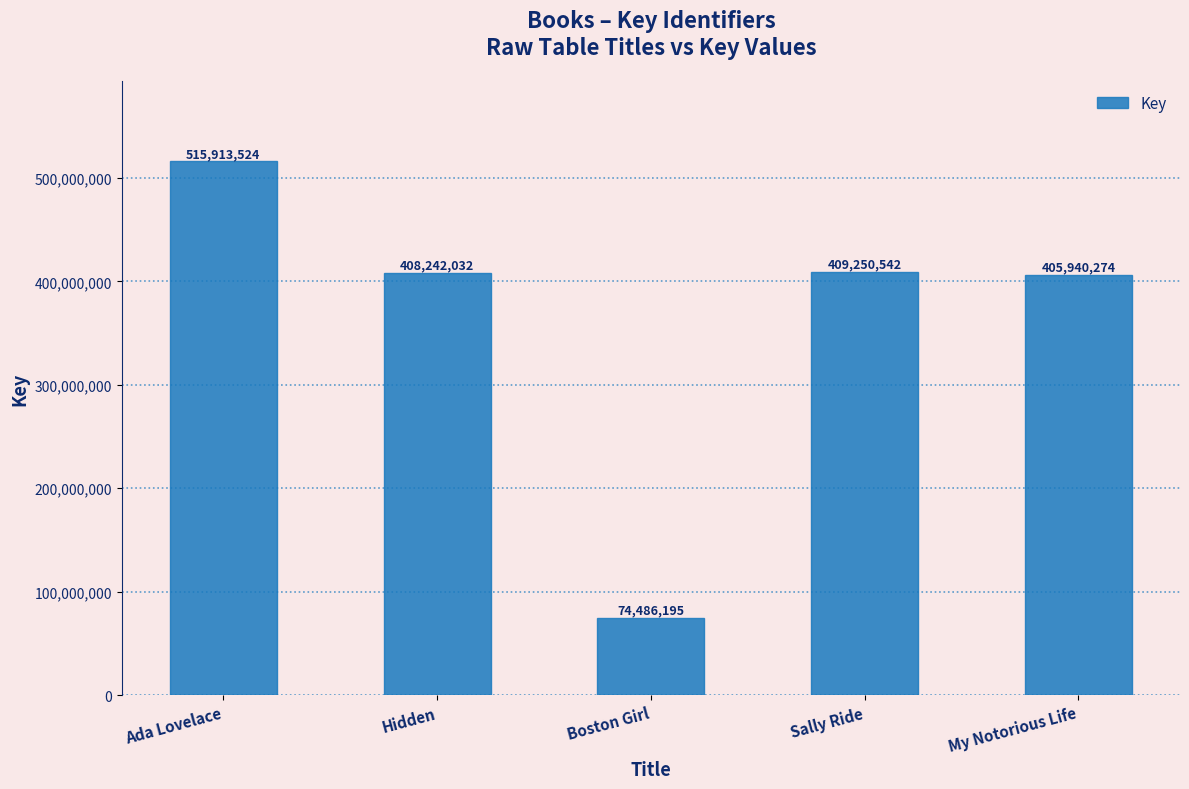

What is the sum of all values?

1813832567